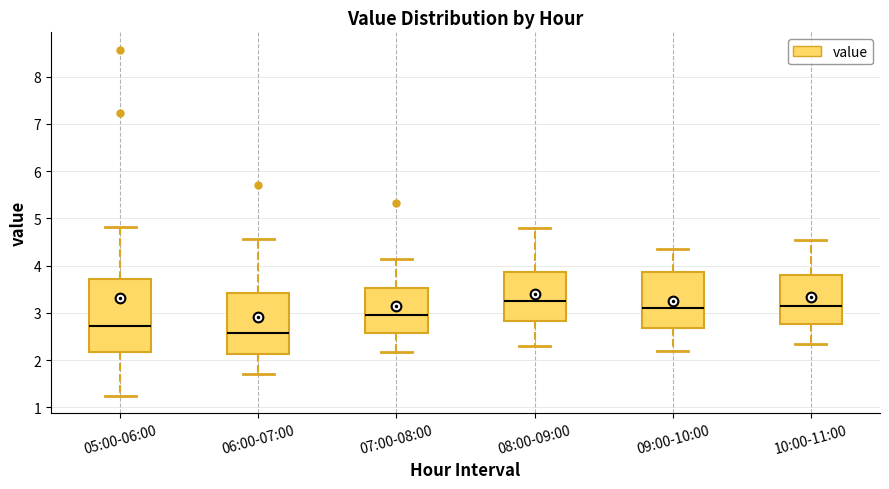

Comparing the boxes themselves (not the whiskers), which one is the tallest?

05:00-06:00